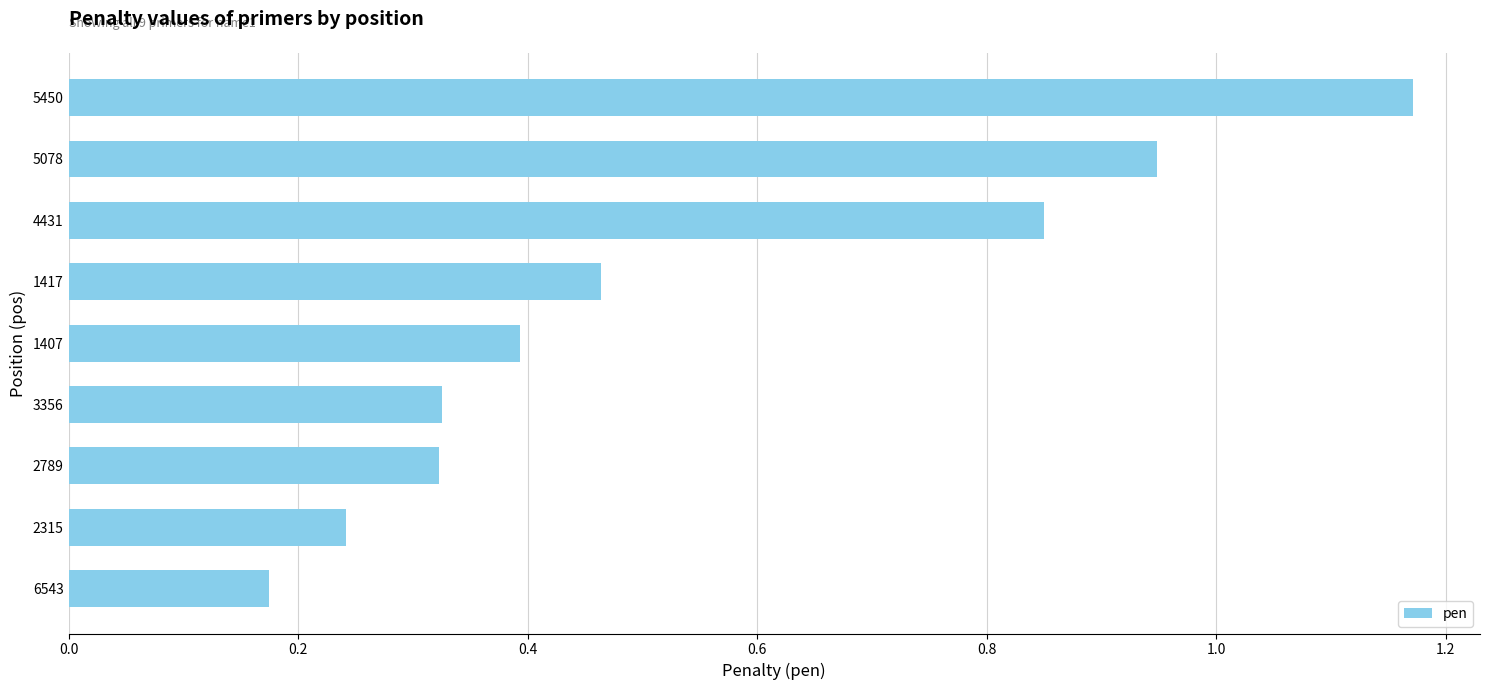

The value at 2789 is 0.2. True or false?

False